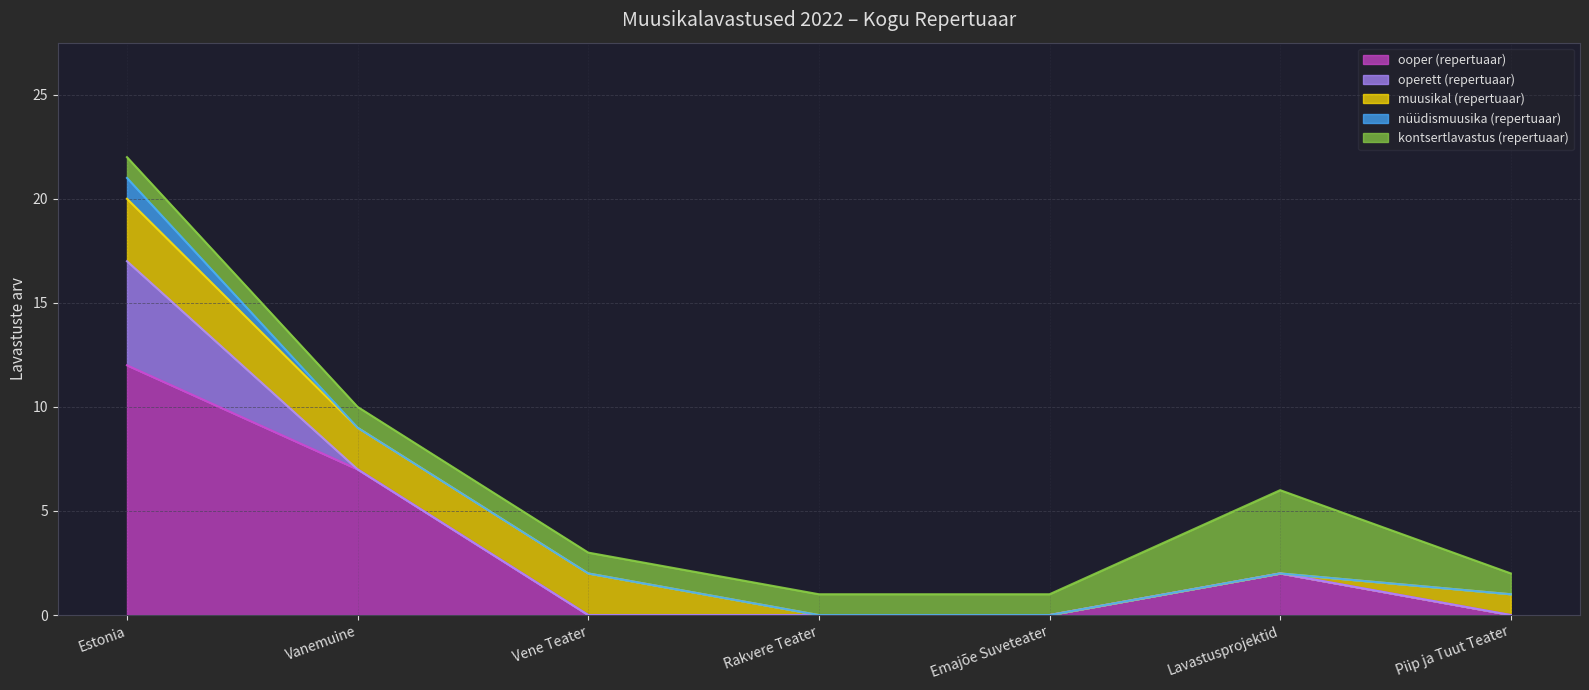

How many positive values does the ooper (repertuaar) series have?

3